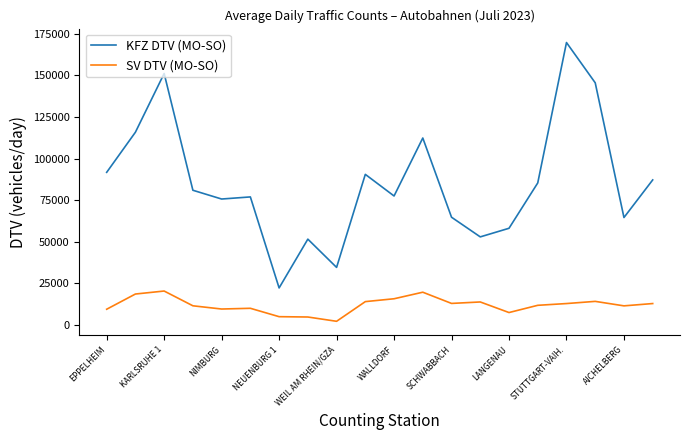

Which series has the largest range (max minus min)?

KFZ DTV (MO-SO)